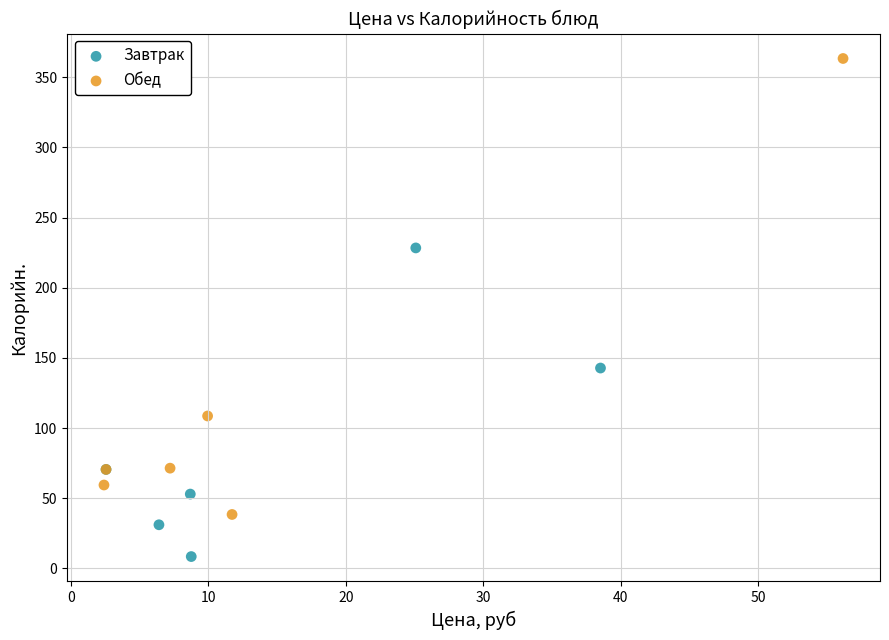

Which series reaches the maximum Y coordinate?

Обед